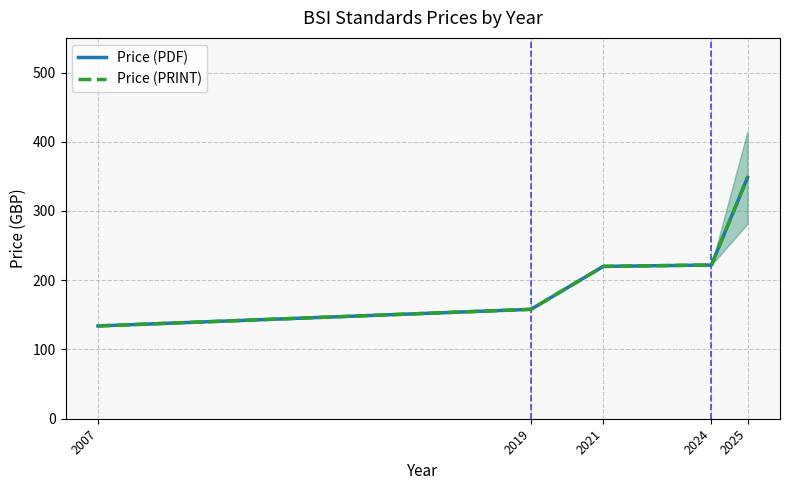

Between 2024 and 2021, which is larger?

2024